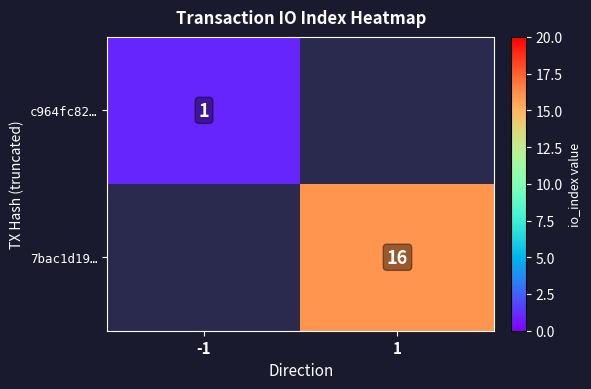

Is it true that c964fc82… equals 1 at -1?

True